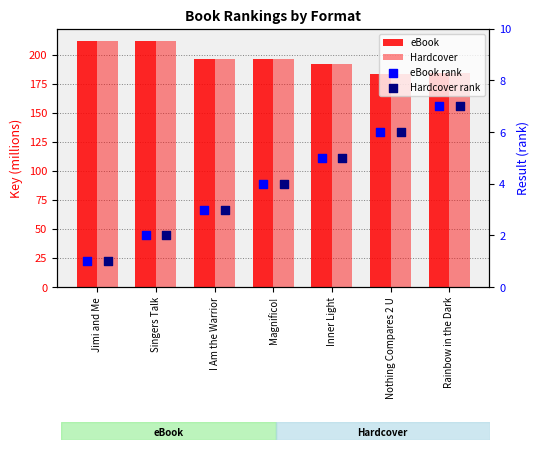

Which series has the largest Y range (max minus min)?

eBook